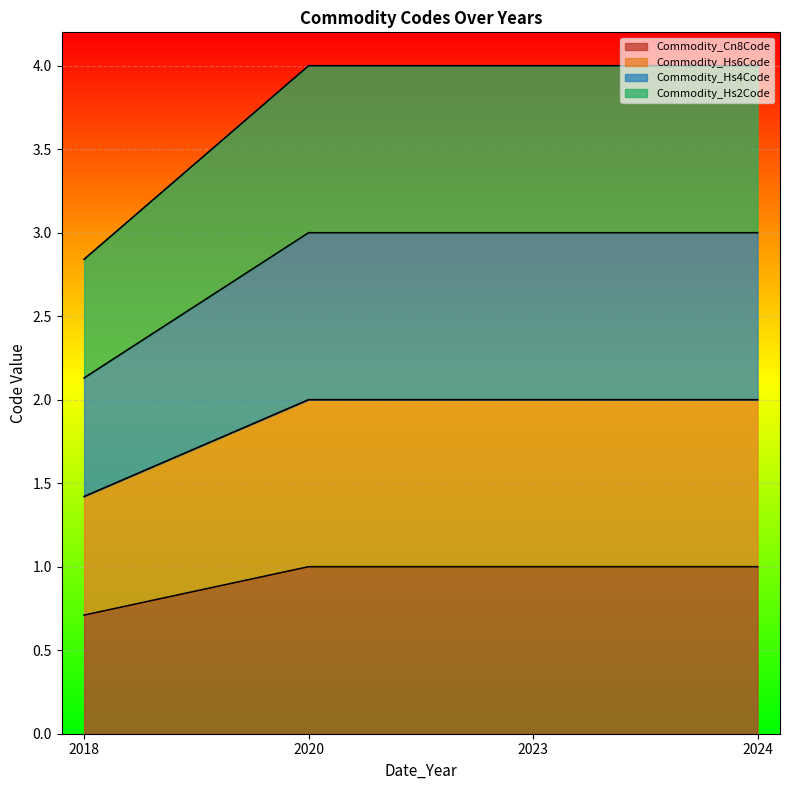

True or false: Commodity_Hs6Code has more than 1 points higher than both neighbors.

False